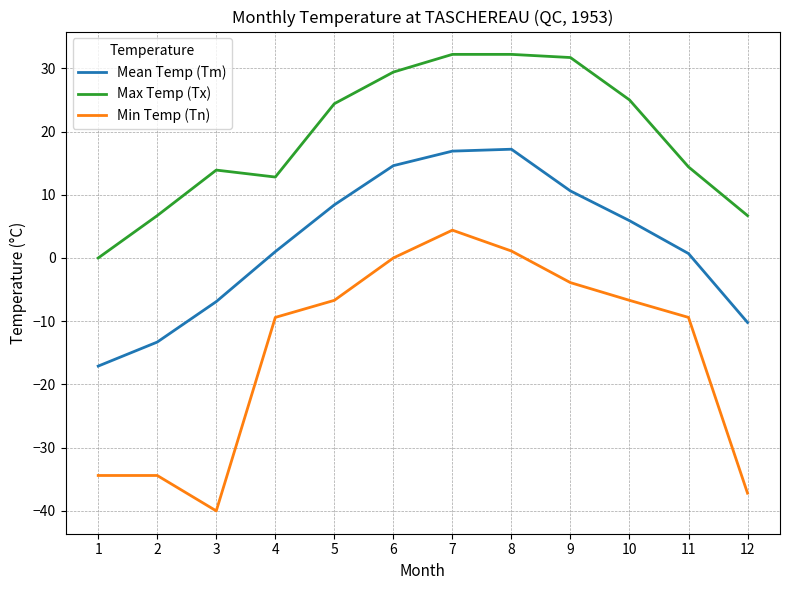

What is the smallest value displayed?

-40.0